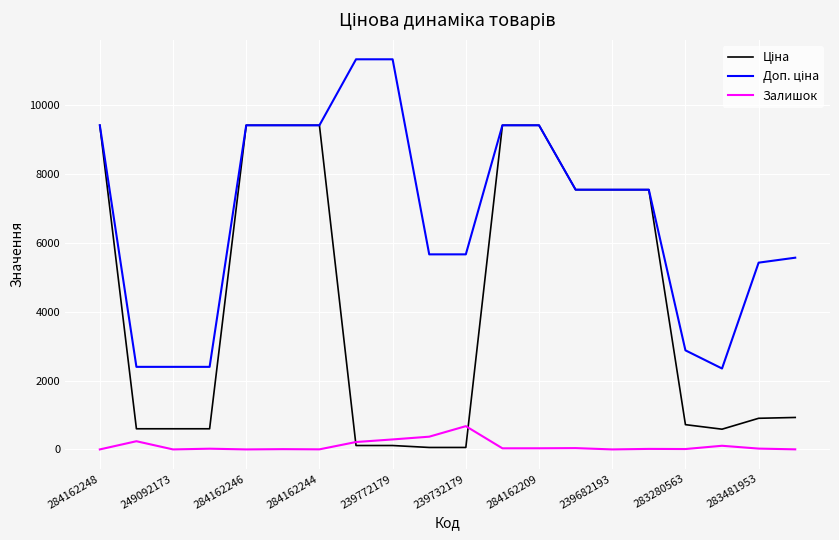

What is the maximum value for Залишок?

676.0